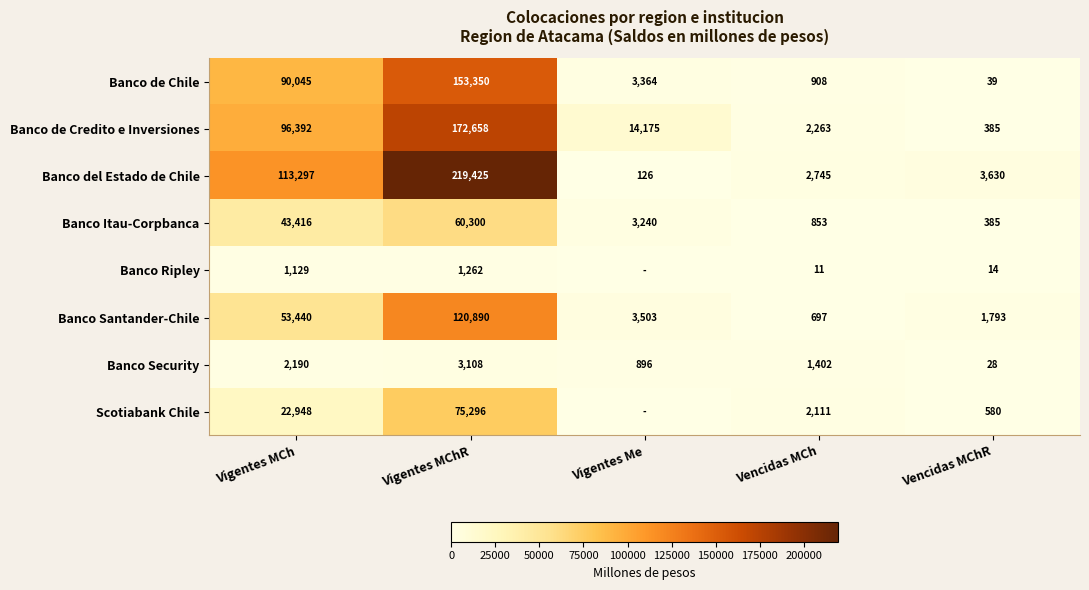

What is the difference between the second highest and minimum values in the Banco del Estado de Chile series?

113171